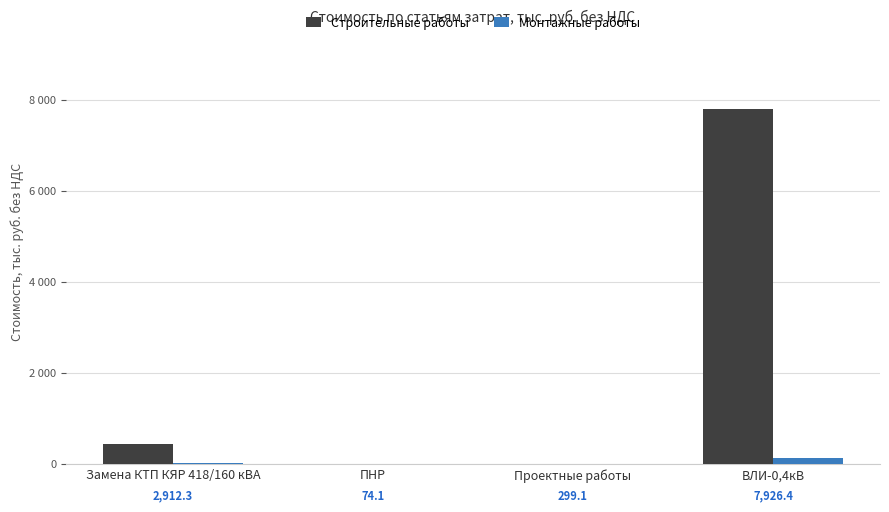

Reading right to left, list all the values displayed in this chart.

Строительные работы: ВЛИ-0,4кВ=7796.8	Проектные работы=0.0	ПНР=0.0	Замена КТП КЯР 418/160 кВА=440.4
Монтажные работы: ВЛИ-0,4кВ=129.6	Проектные работы=0.0	ПНР=0.0	Замена КТП КЯР 418/160 кВА=15.5